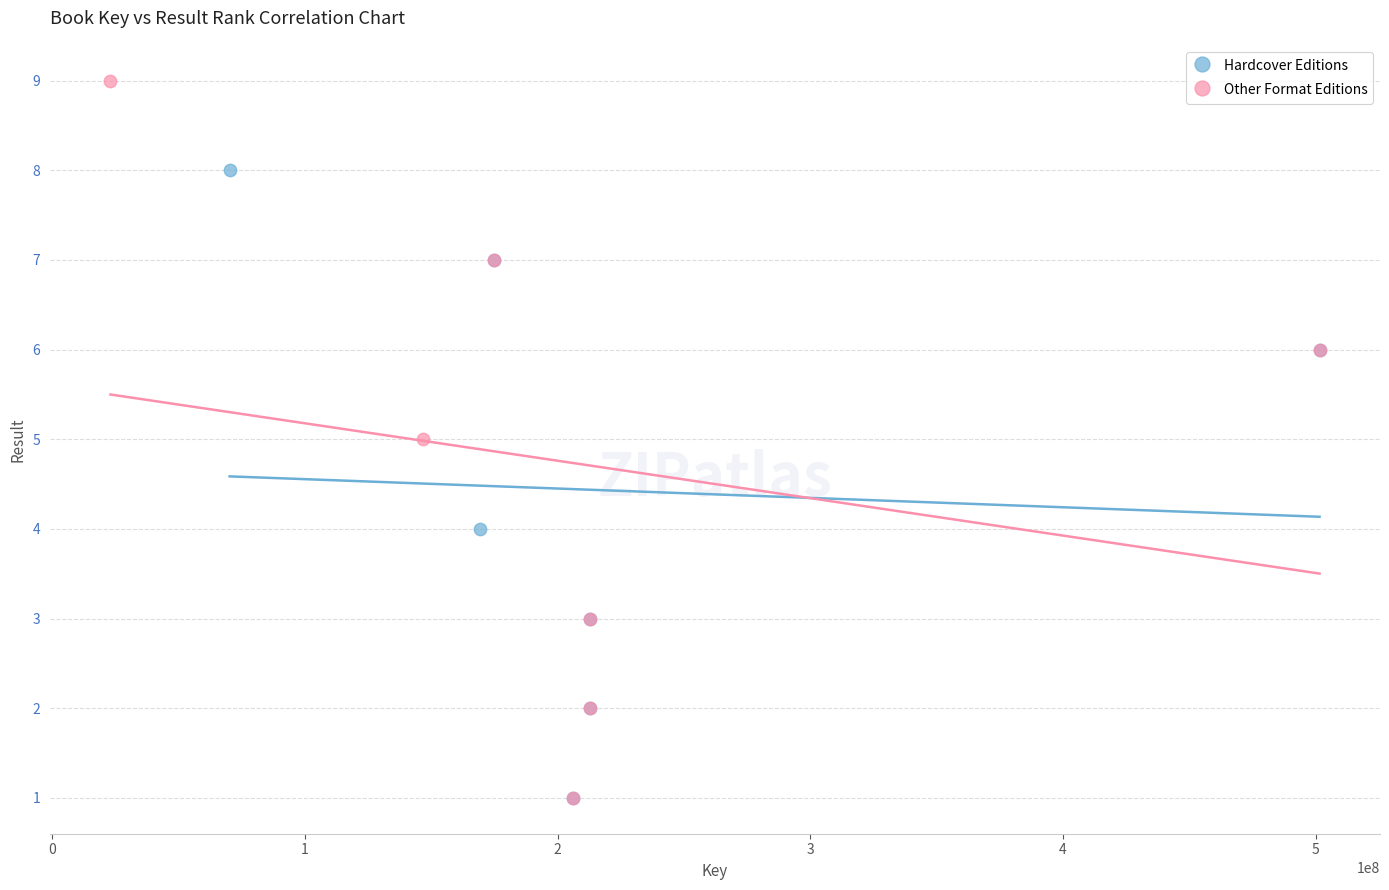

Which series reaches the maximum Y coordinate?

Other Format Editions